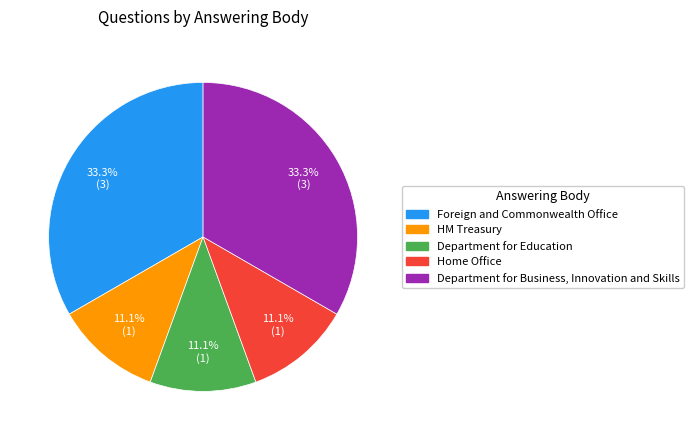

Combined, do Department for Business, Innovation and Skills and Department for Education account for over 50%?

No